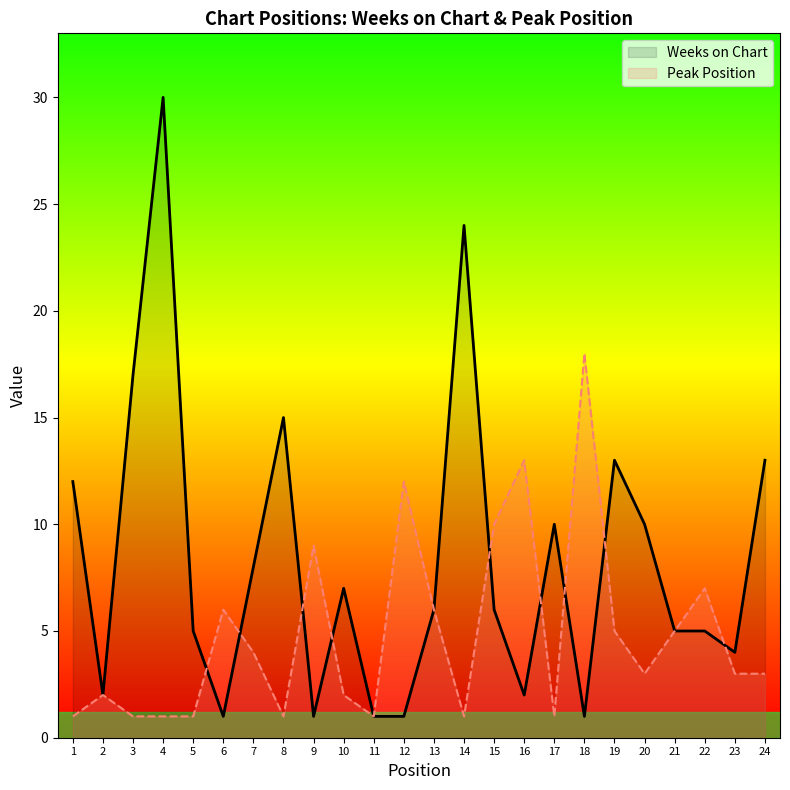

True or false: Peak Position has more than 1 interior local peaks.

True